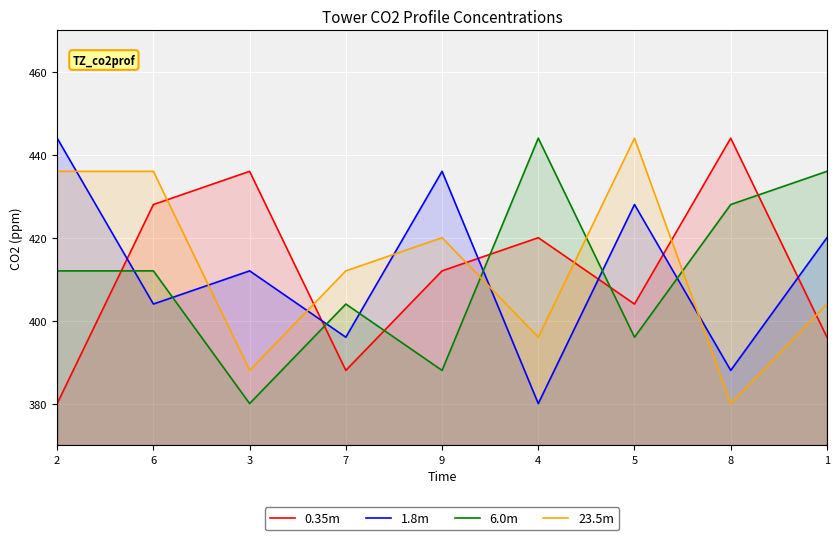

Does the chart display data point markers on the line(s)?

No